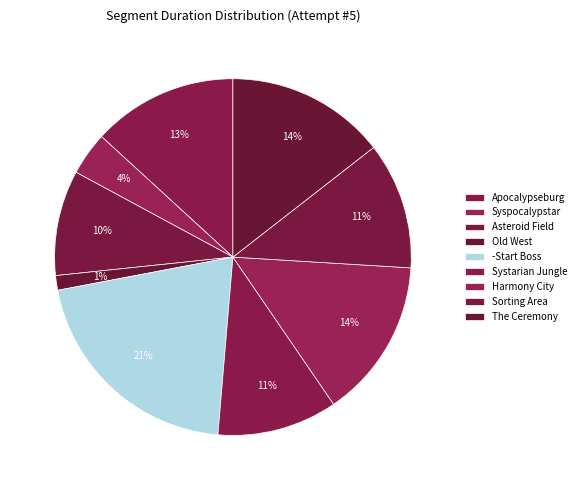

To the nearest percent, what percentage of the pie is Harmony City?

14%